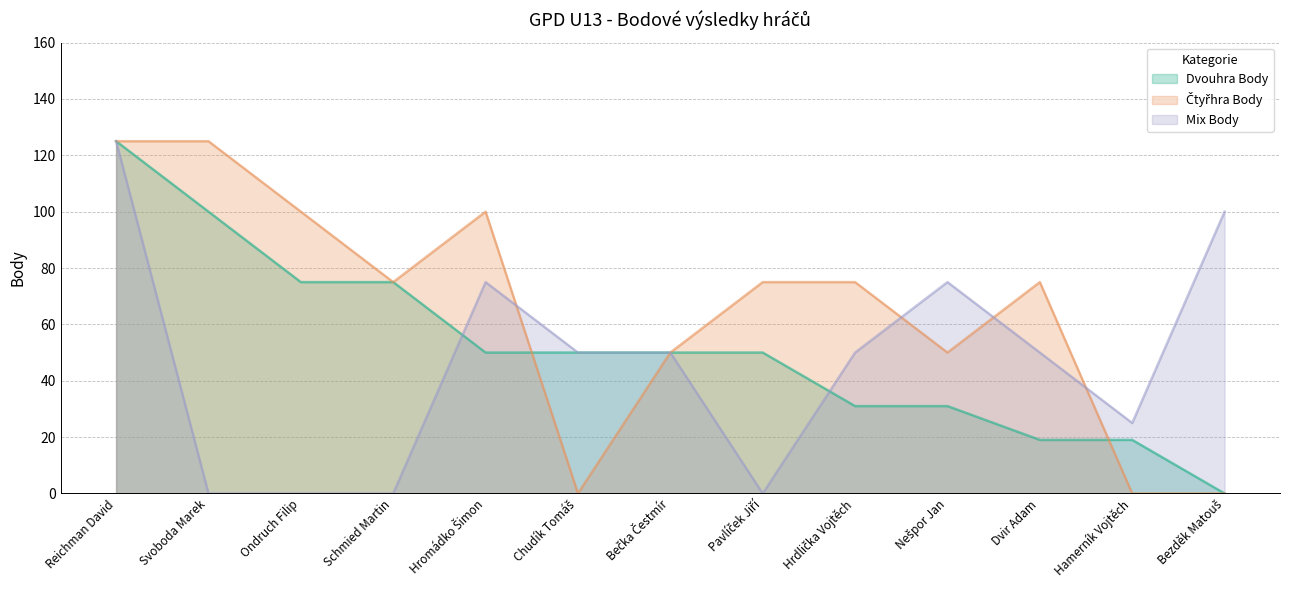

Which category has the lowest value across all series?

Bezděk Matouš